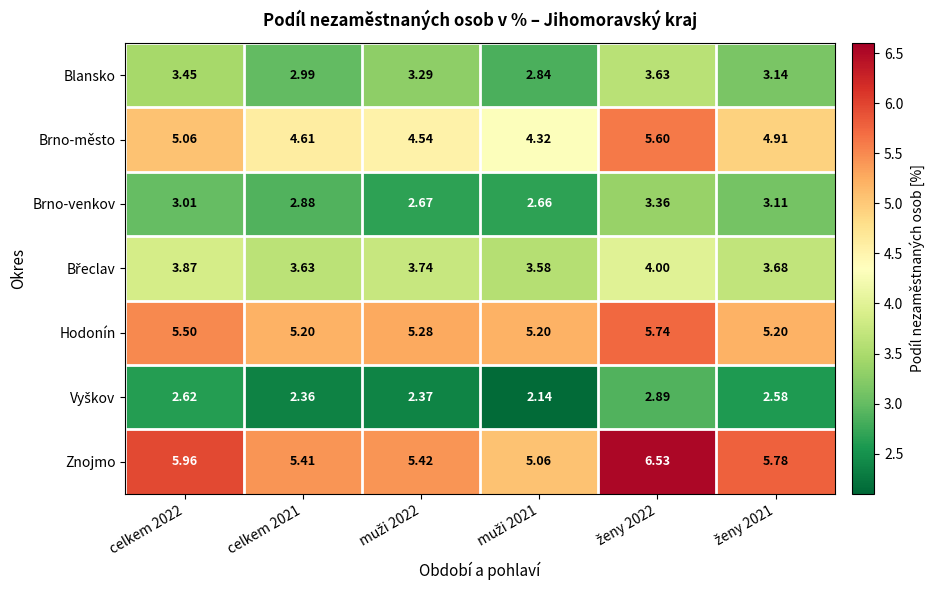

Which series has the largest total across all categories?

Znojmo